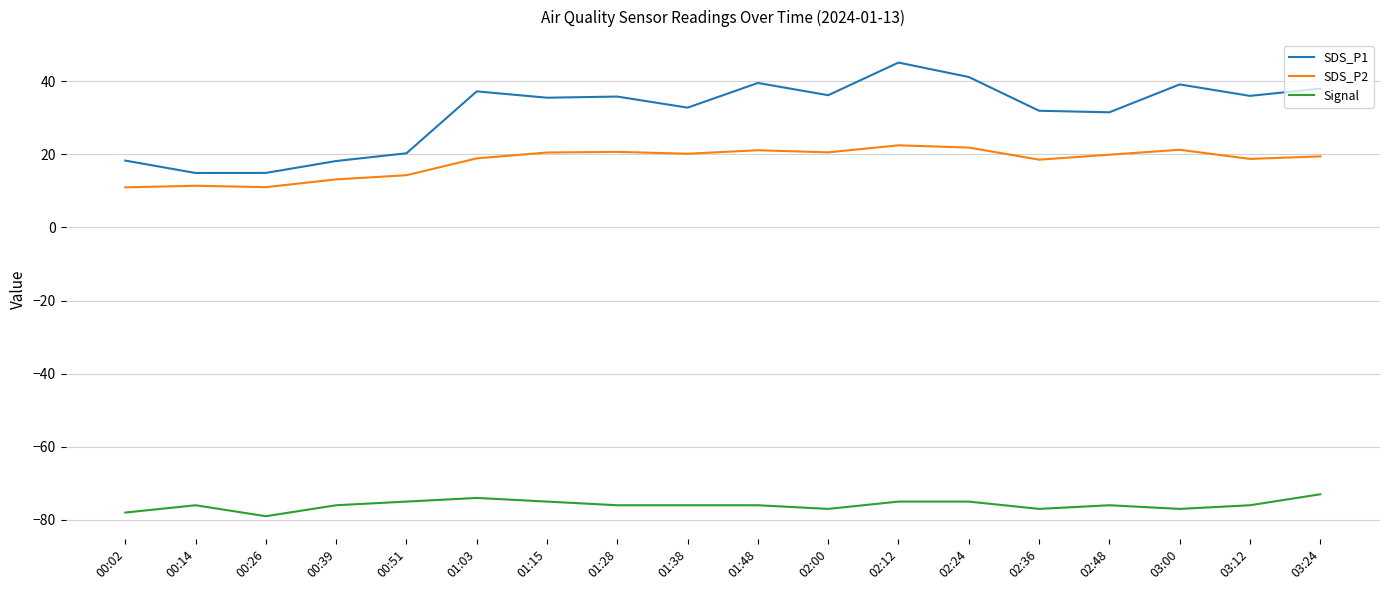

What is the maximum value for SDS_P1?

45.1